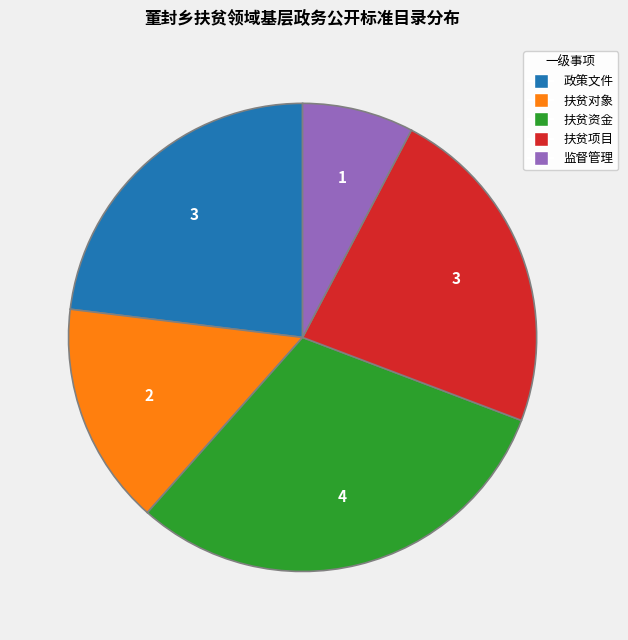

Does 监督管理 represent more than half of the total?

No